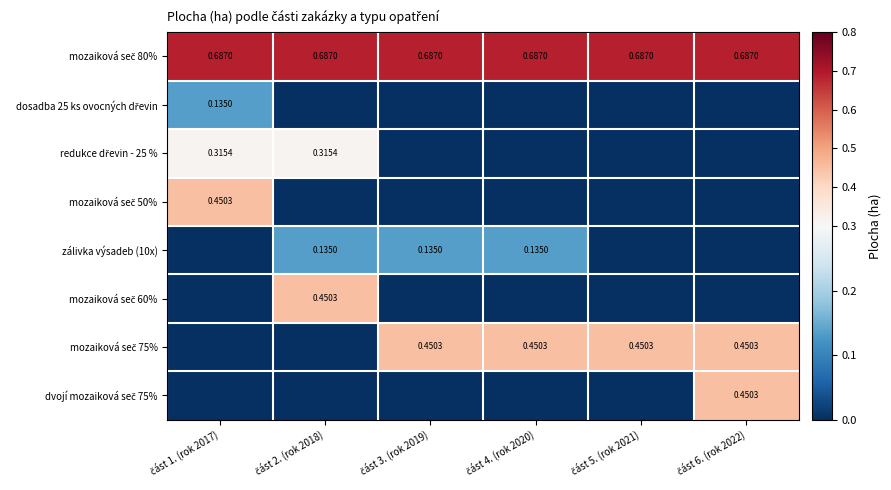

What is the difference between the maximum and minimum values in the mozaiková seč 75% series?

0.5